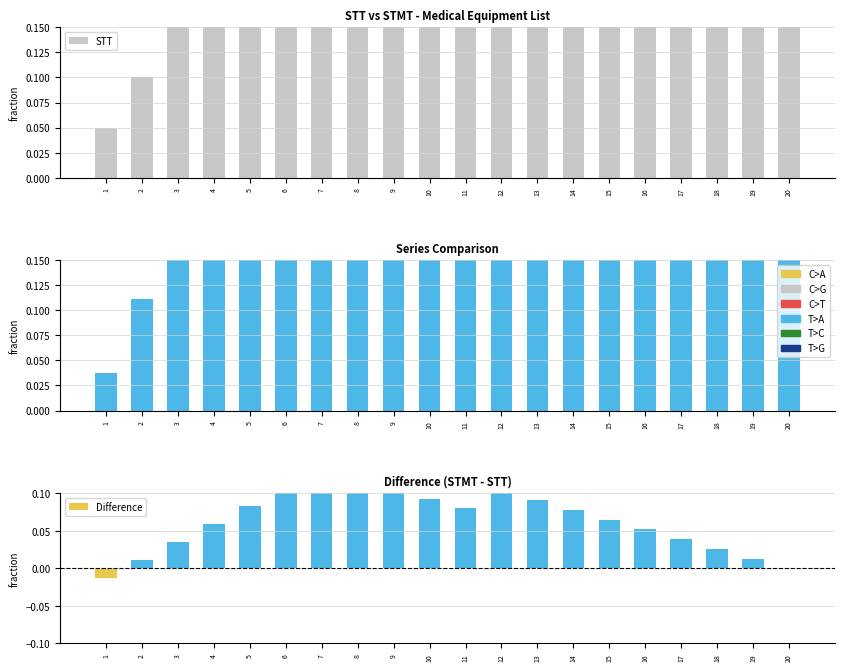

At which label is Difference closest to 0?

20